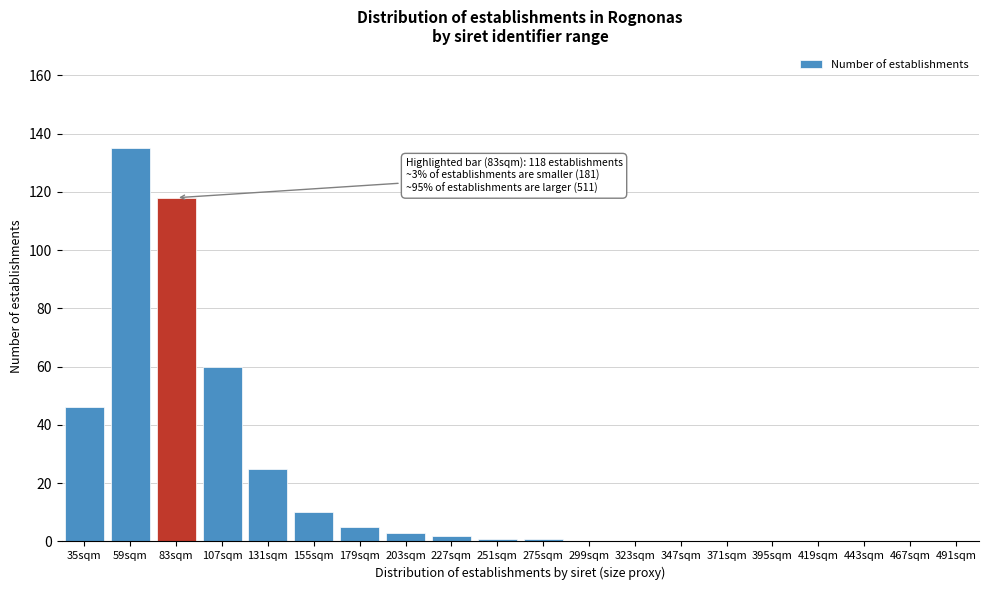

Reading left to right, extract all data points from this chart.

35sqm=46	59sqm=135	83sqm=118	107sqm=60	131sqm=25	155sqm=10	179sqm=5	203sqm=3	227sqm=2	251sqm=1	275sqm=1	299sqm=0	323sqm=0	347sqm=0	371sqm=0	395sqm=0	419sqm=0	443sqm=0	467sqm=0	491sqm=0